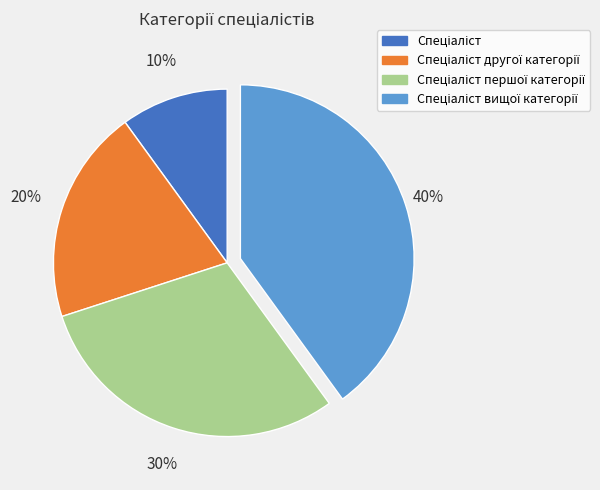

To the nearest percent, what is the difference between the largest and smallest slice percentages?

30%